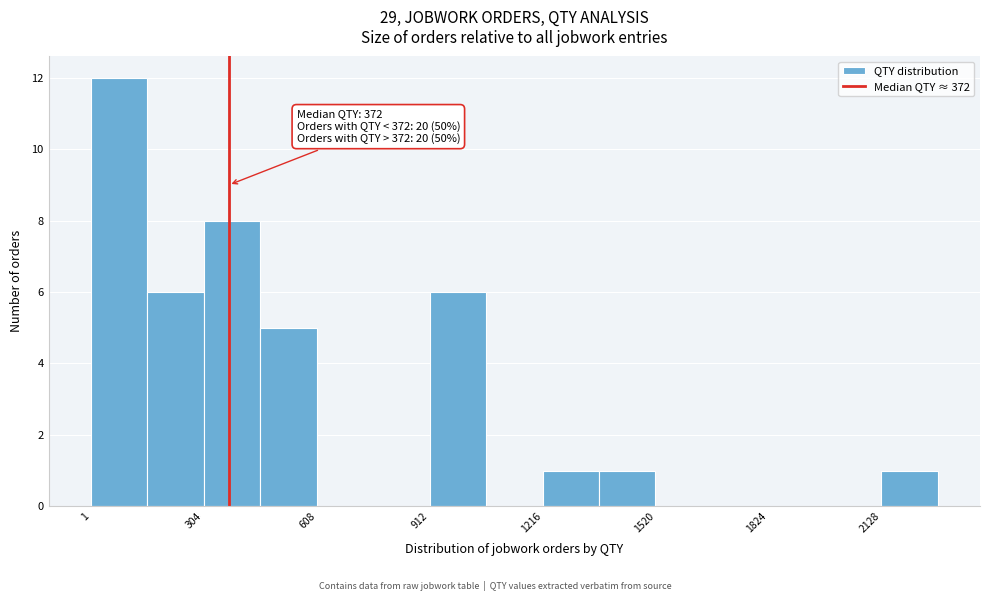

Read against the x-axis, roughly where is the centre of the tallest bar?

100